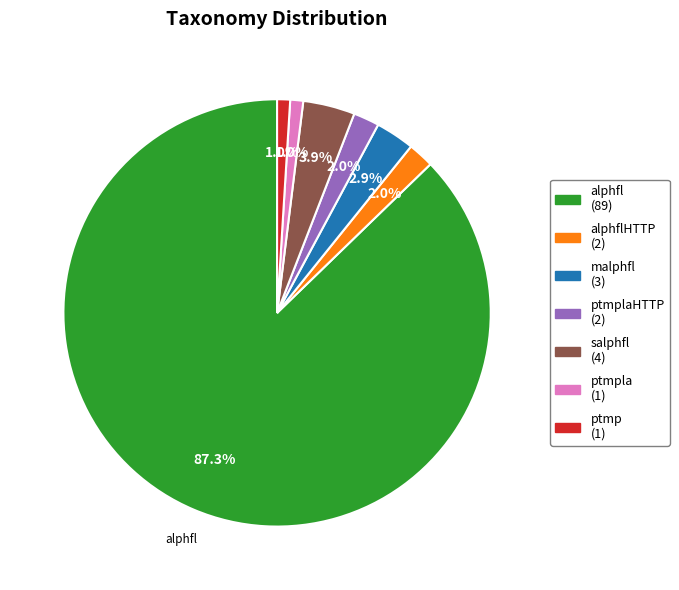

Is there any slice that represents more than half of the pie?

Yes